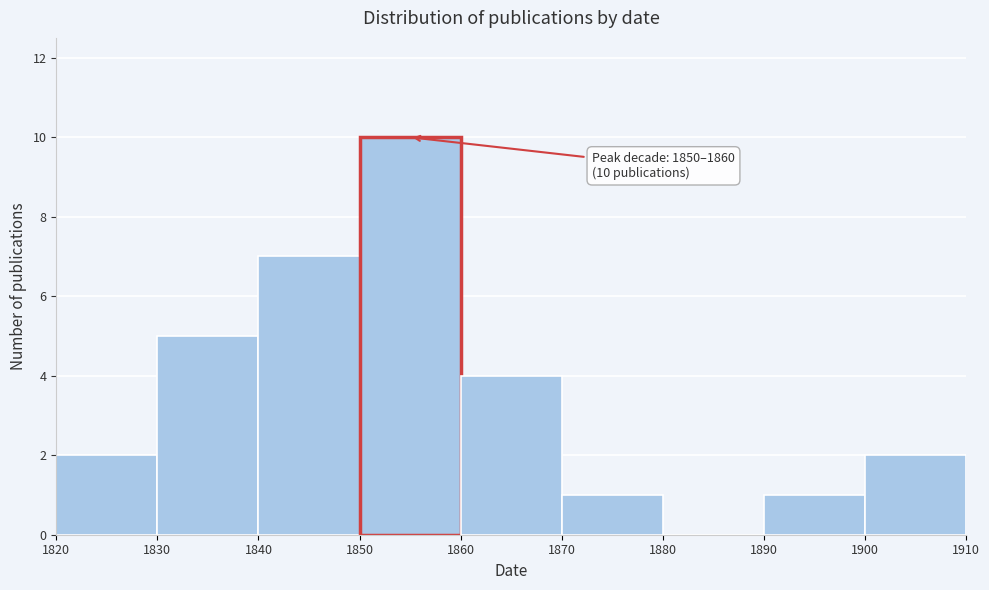

Over which range of the x-axis is the bar tallest?

1850 to 1860